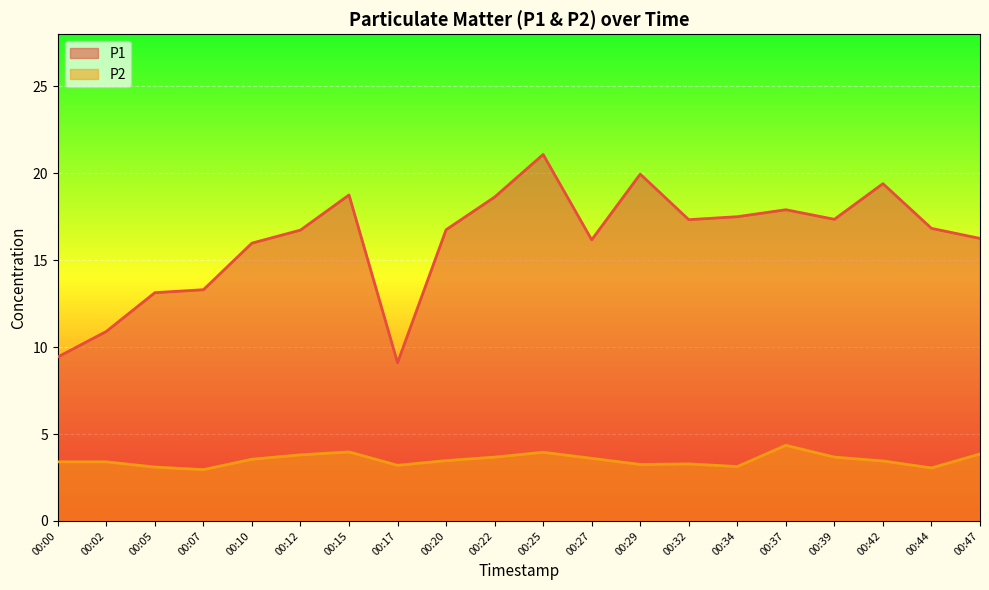

Rank the series at 00:32 from lowest to highest value.

P2, P1